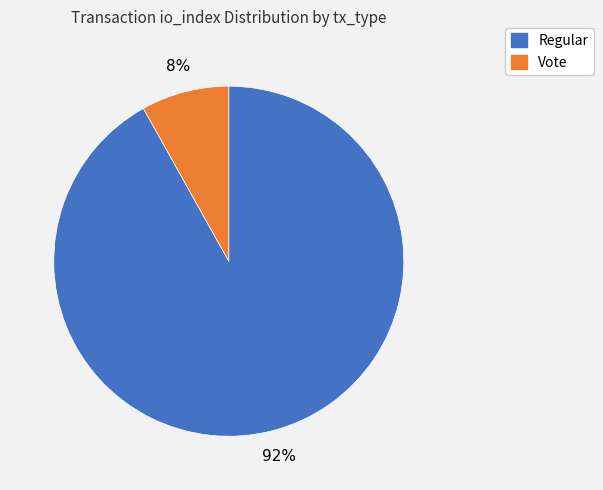

Is it true that Regular is 98% of the pie?

False